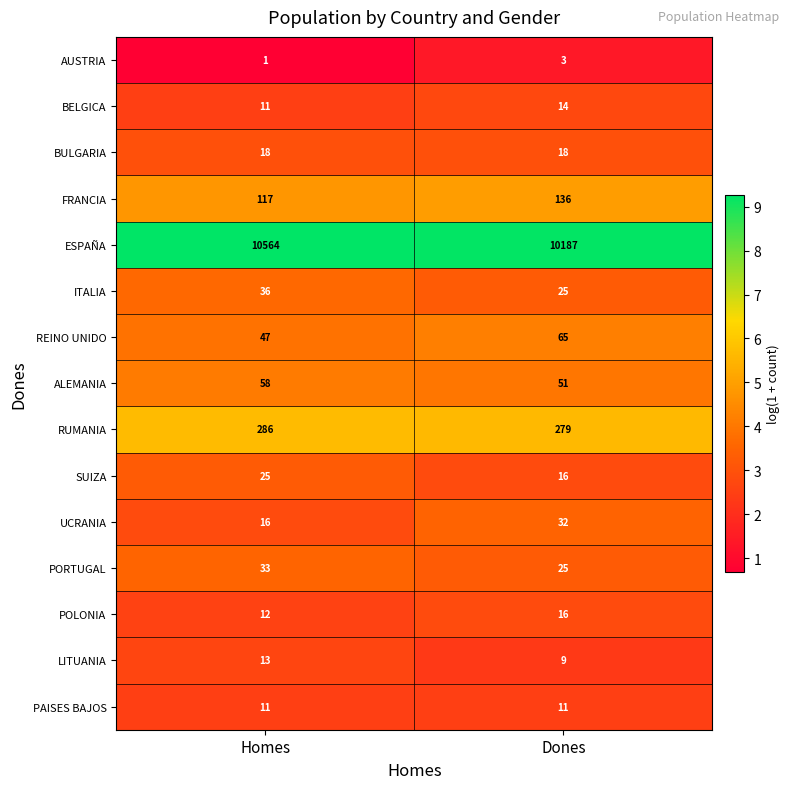

The value of POLONIA at Dones is 5. True or false?

False